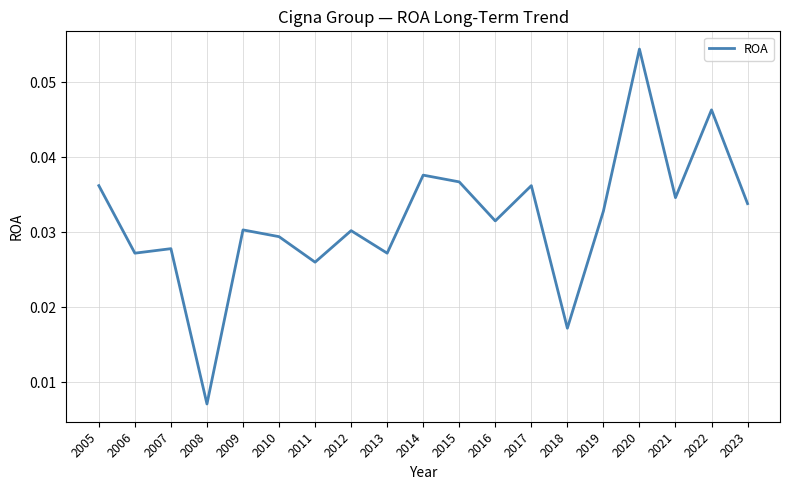

At which category does the chart reach its peak across all series?

2020